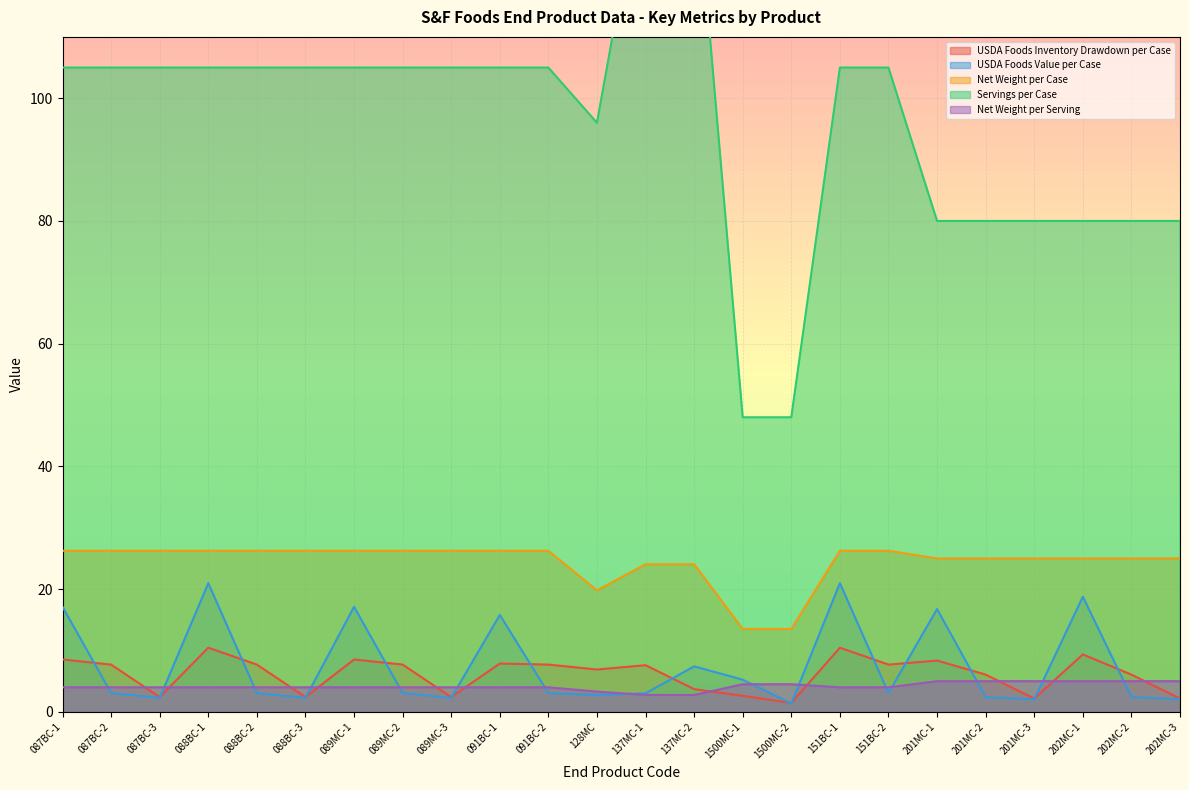

True or false: Net Weight per Case has a value of 16.2 at 087BC-2.

False